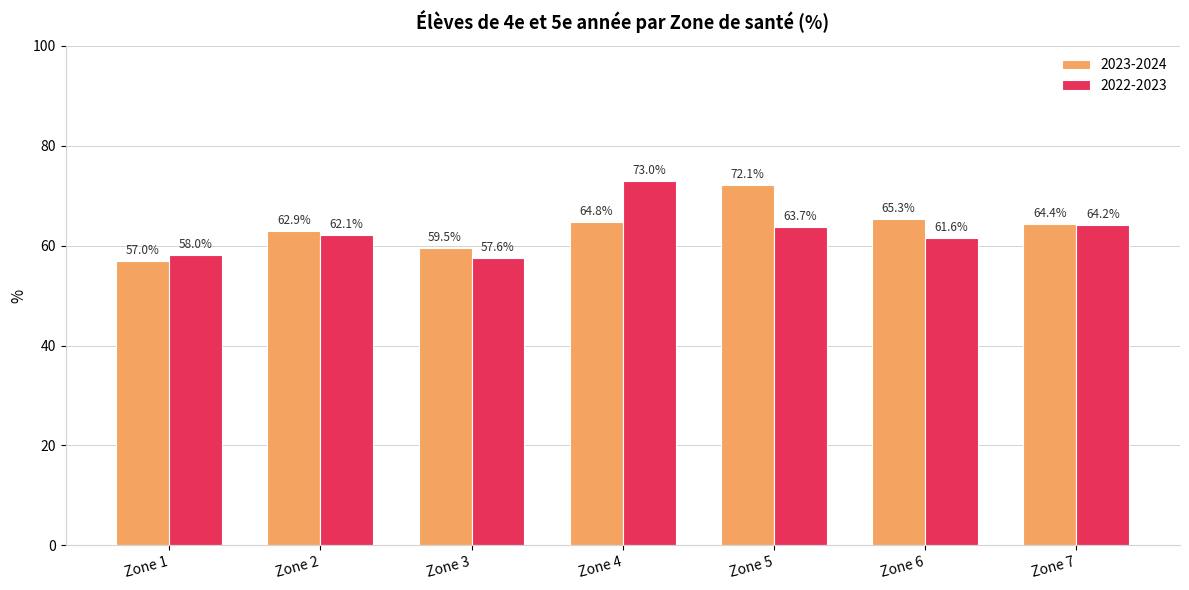

At which category is the sum across all series the highest?

Zone 4